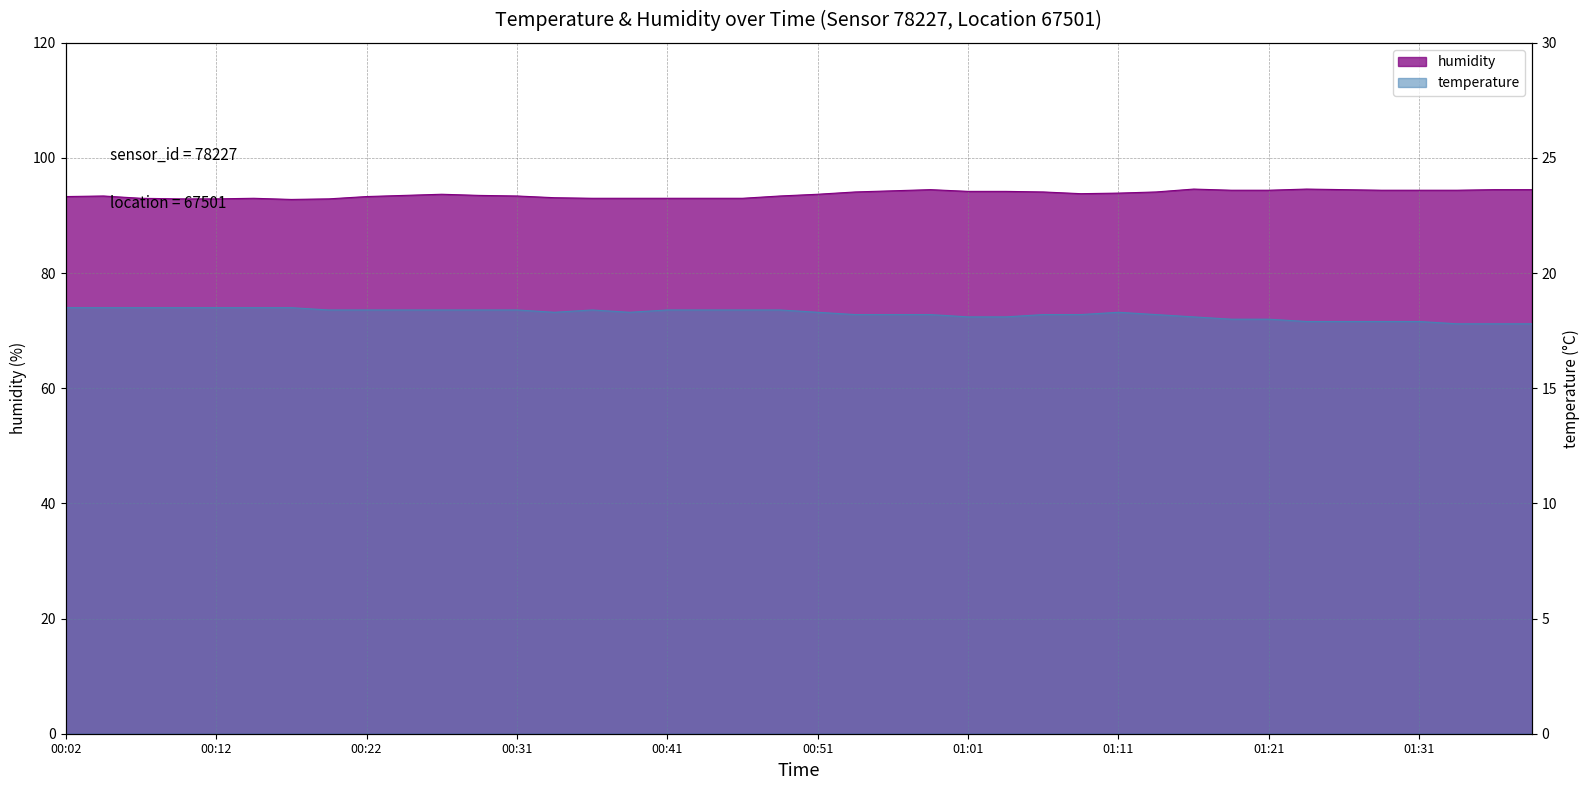

What is the sum of the humidity values at 01:38 and 00:26?

188.2